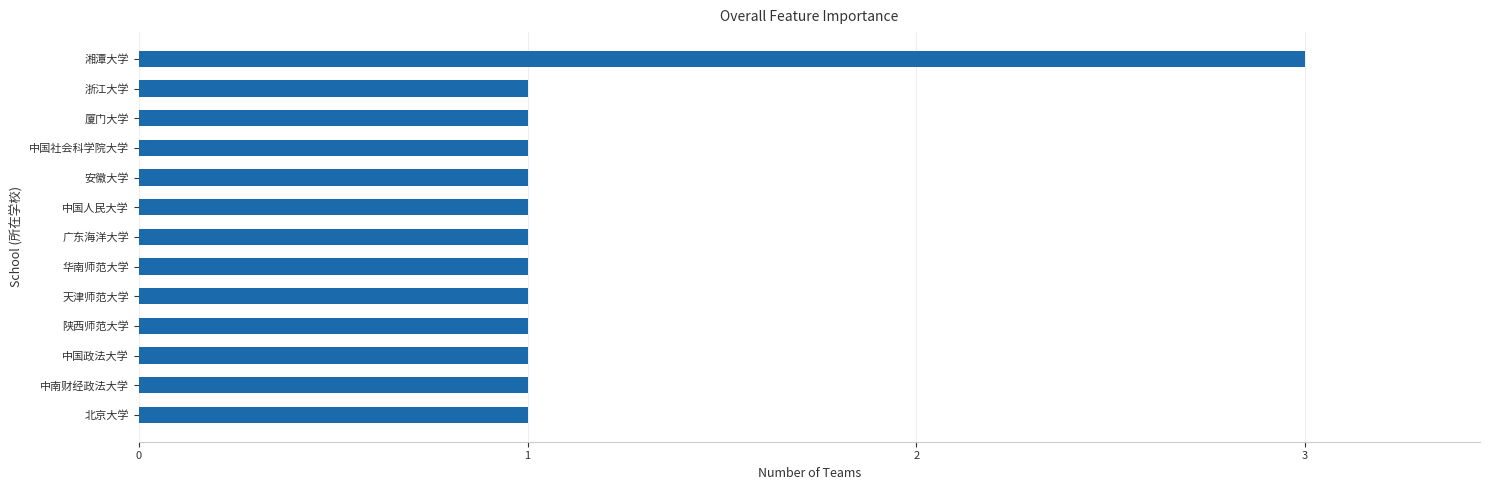

What is the minimum value shown in the chart?

1